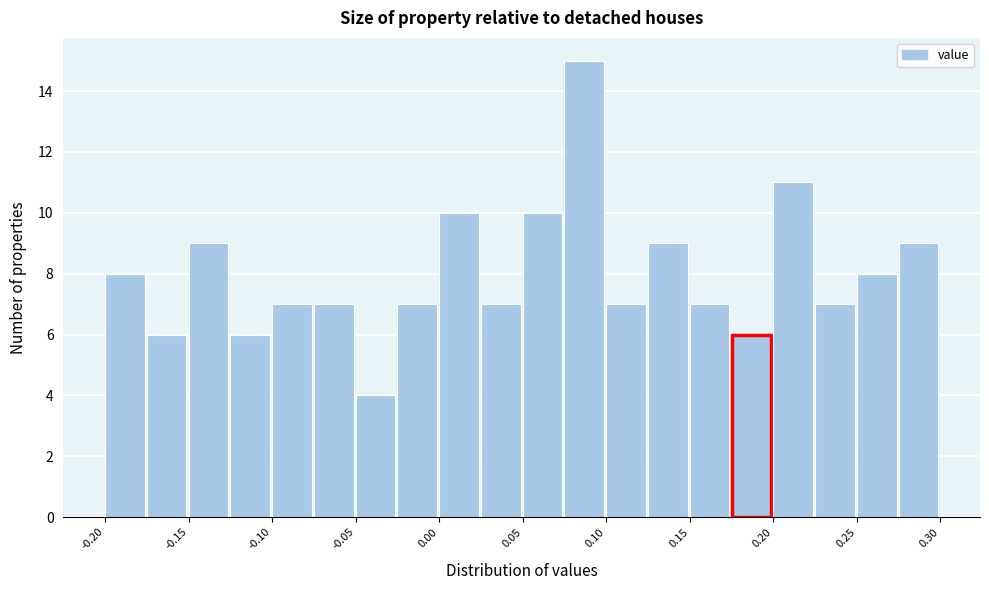

Which range on the x-axis has the tallest bar?

0.075 to 0.100